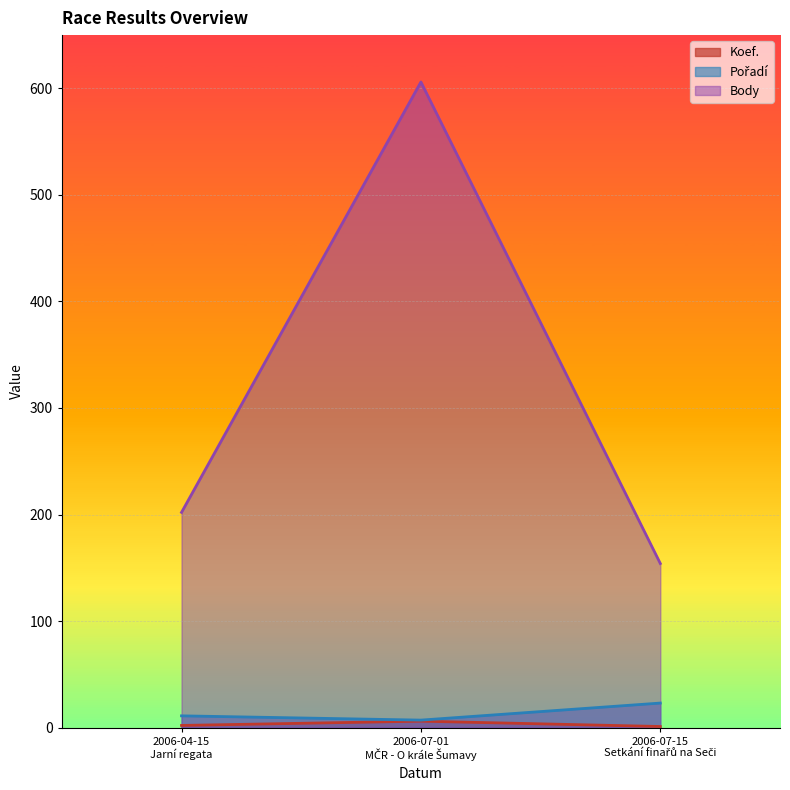

How many lines are shown in the chart?

3